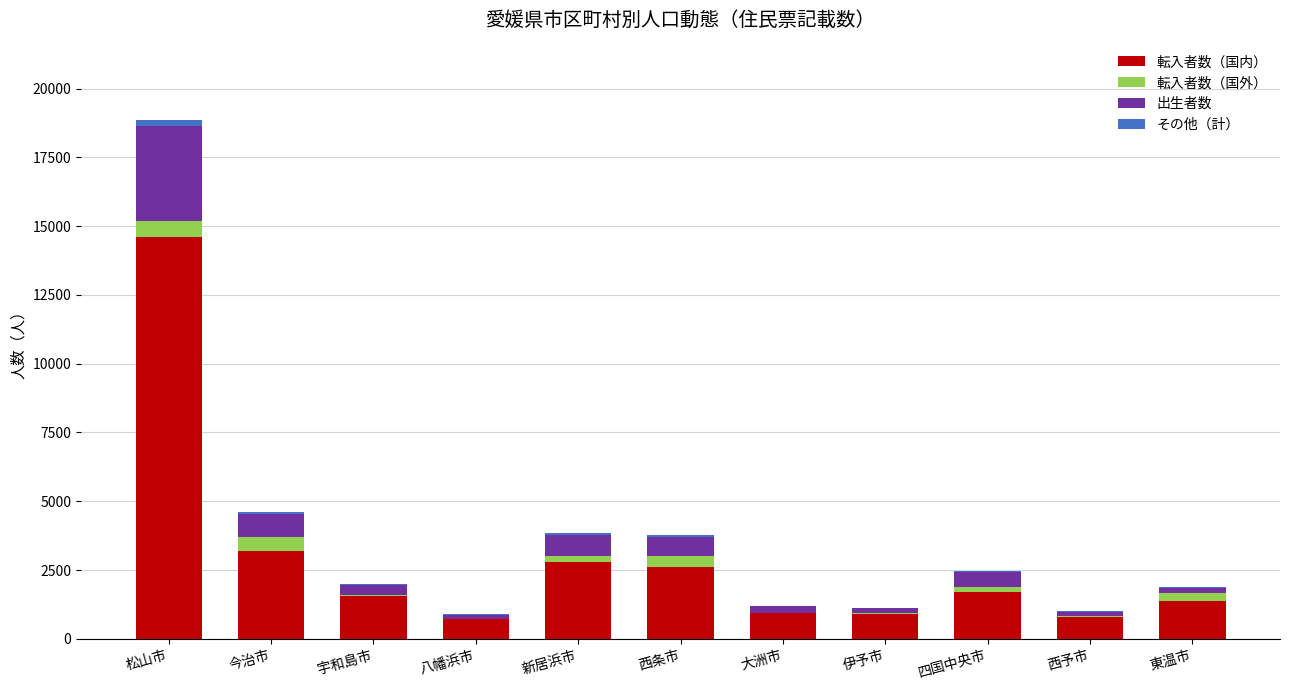

At which label does 転入者数（国内） reach its peak?

松山市